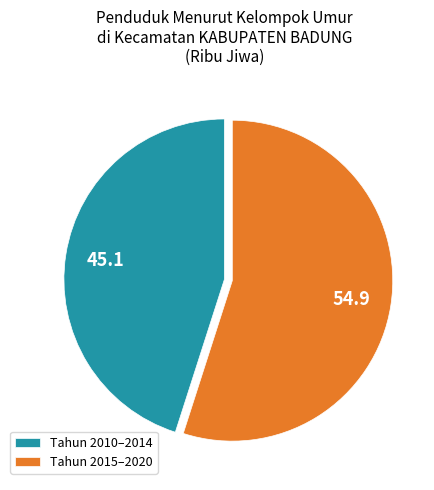

True or false: Tahun 2010–2014 accounts for 35% of the total.

False